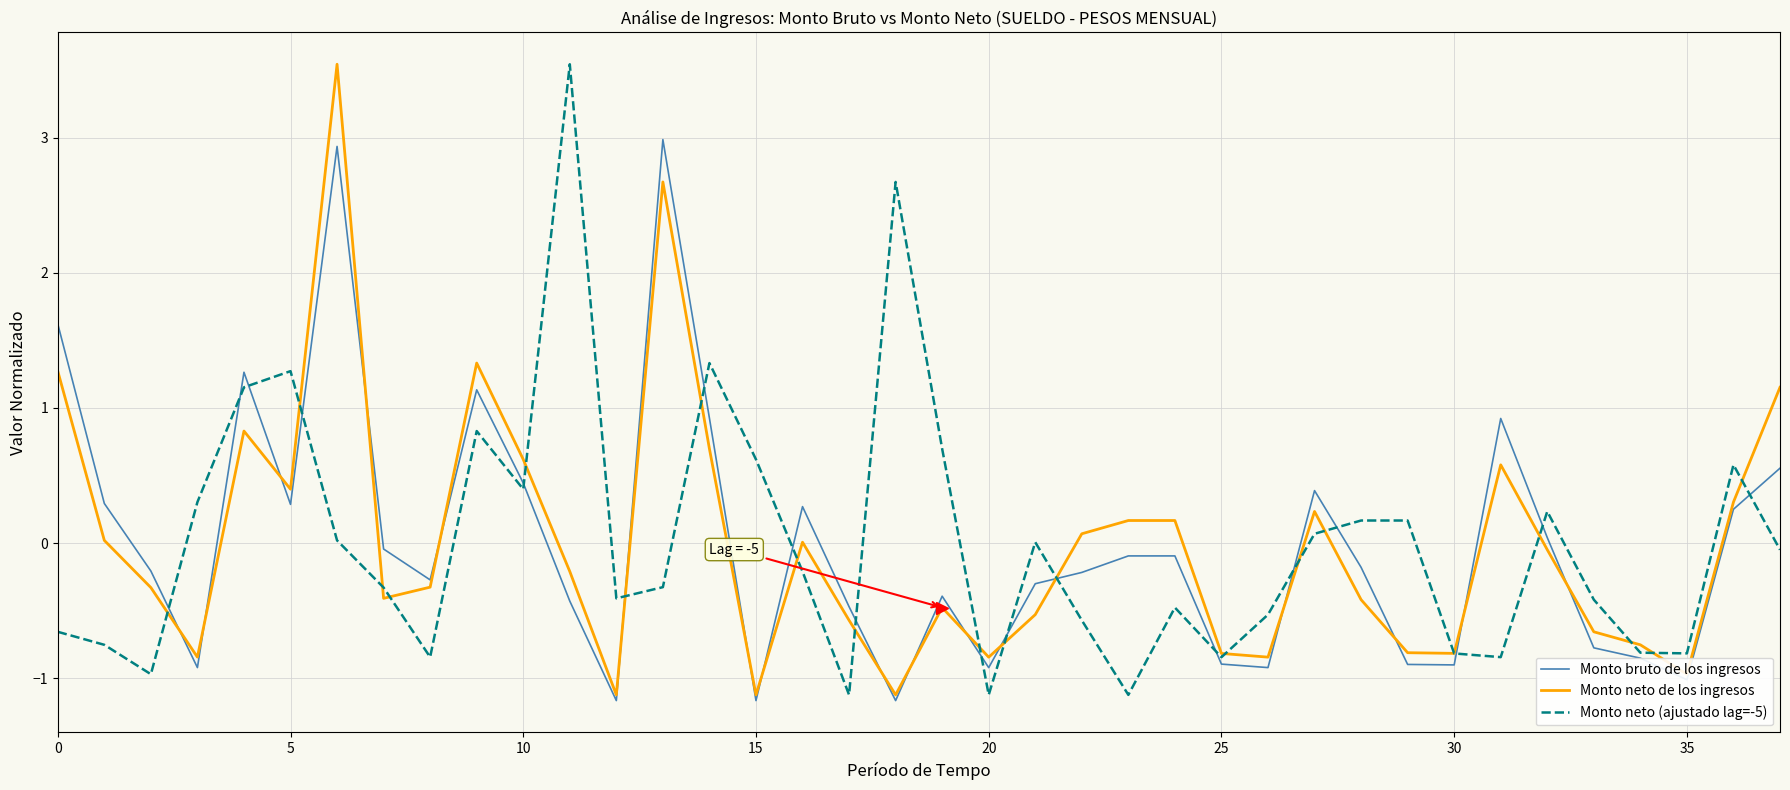

What is the smallest value displayed?

-1.2